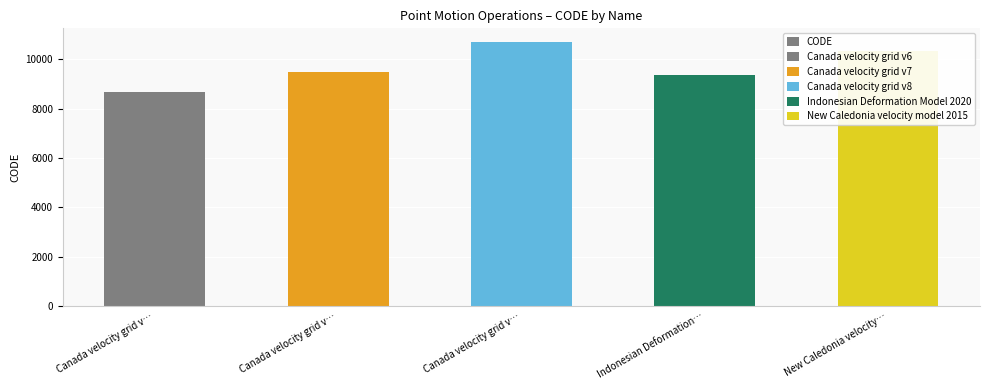

Reading left to right, what are all the values shown in this chart?

Canada velocity grid v…=8676	Canada velocity grid v…=9483	Canada velocity grid v…=10707	Indonesian Deformation…=9375	New Caledonia velocity…=10323